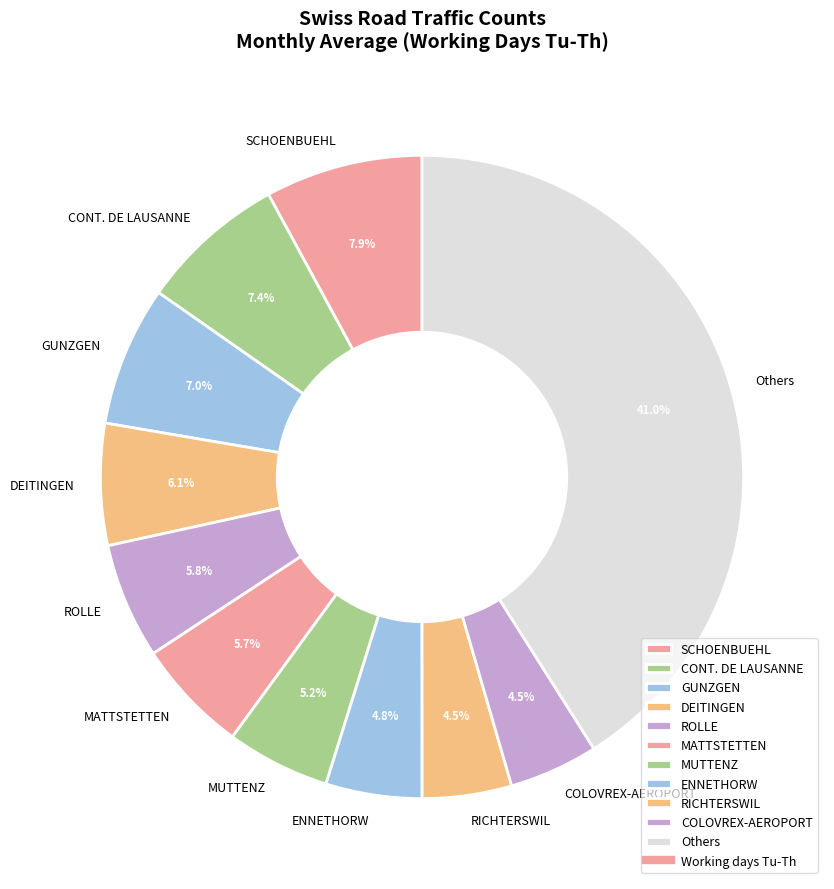

True or false: SCHOENBUEHL accounts for 14% of the total.

False